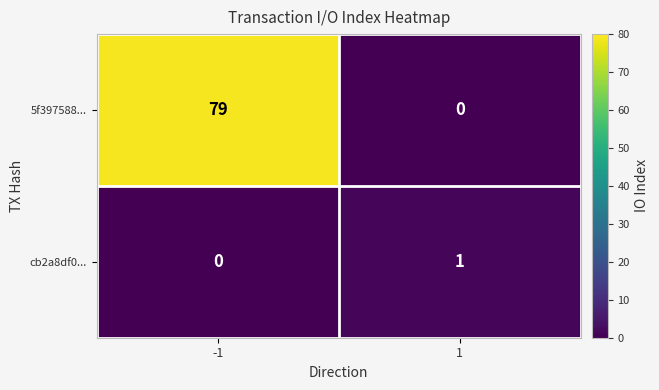

How many categories are shown in the chart?

2